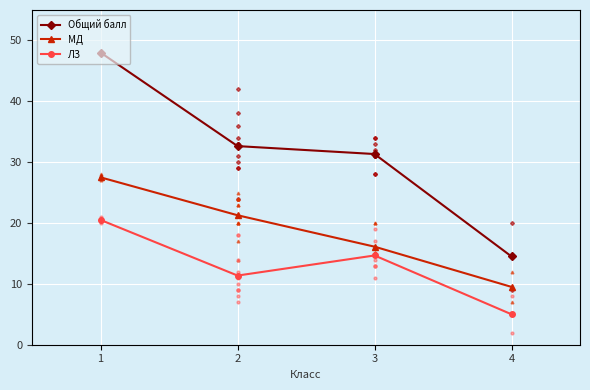

Reading left to right, transcribe all the data shown in this chart.

Общий балл: 48.0	32.6	31.3	14.5
МД: 27.5	21.3	16.1	9.5
ЛЗ: 20.5	11.4	14.7	5.0